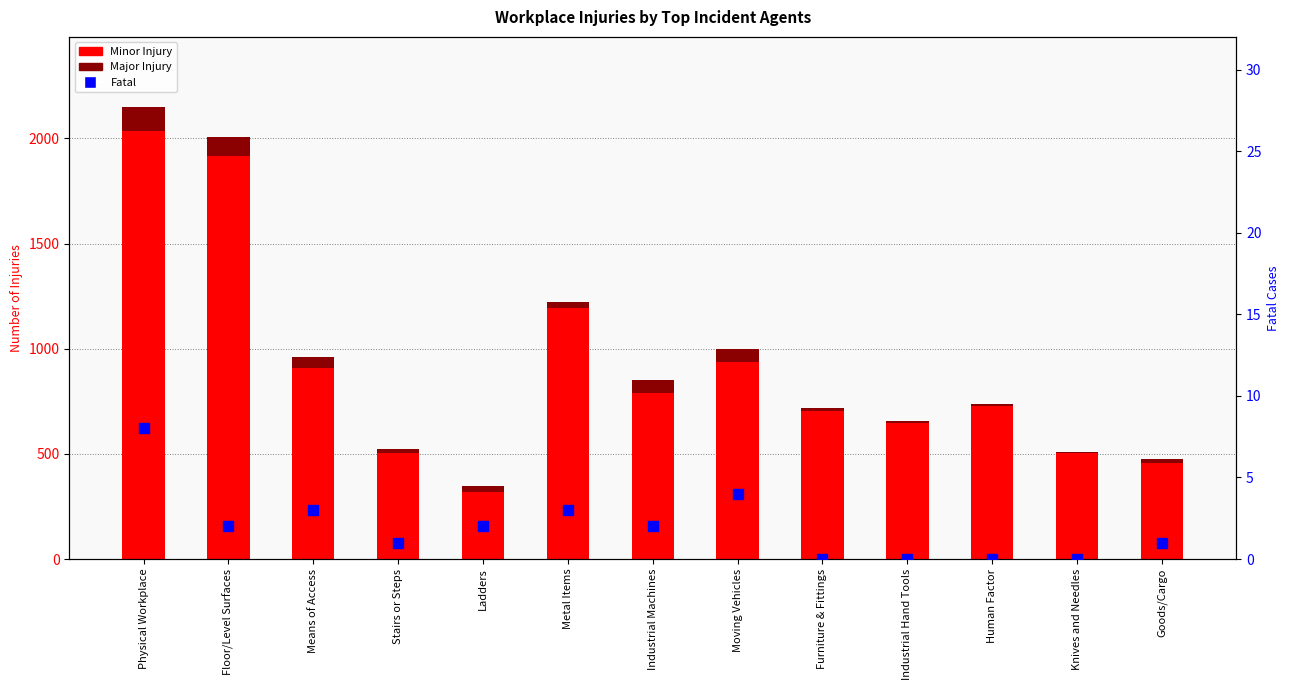

Which series contains the highest Y value?

Minor Injury